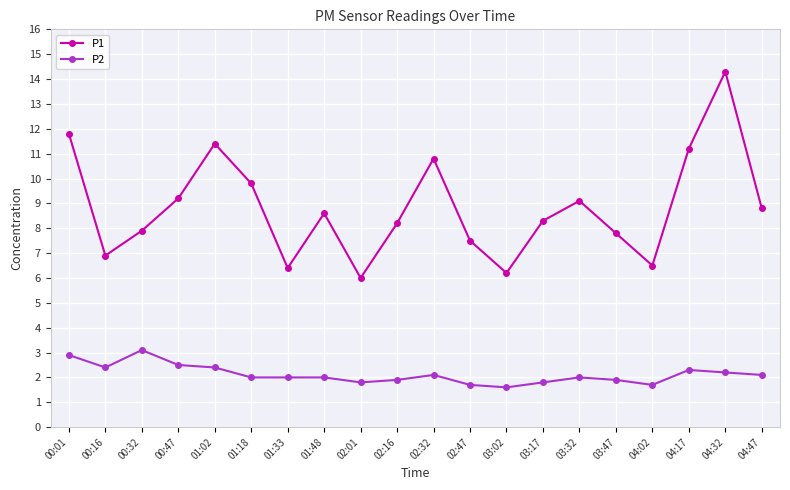

True or false: P1 and P2 cross at least once.

False